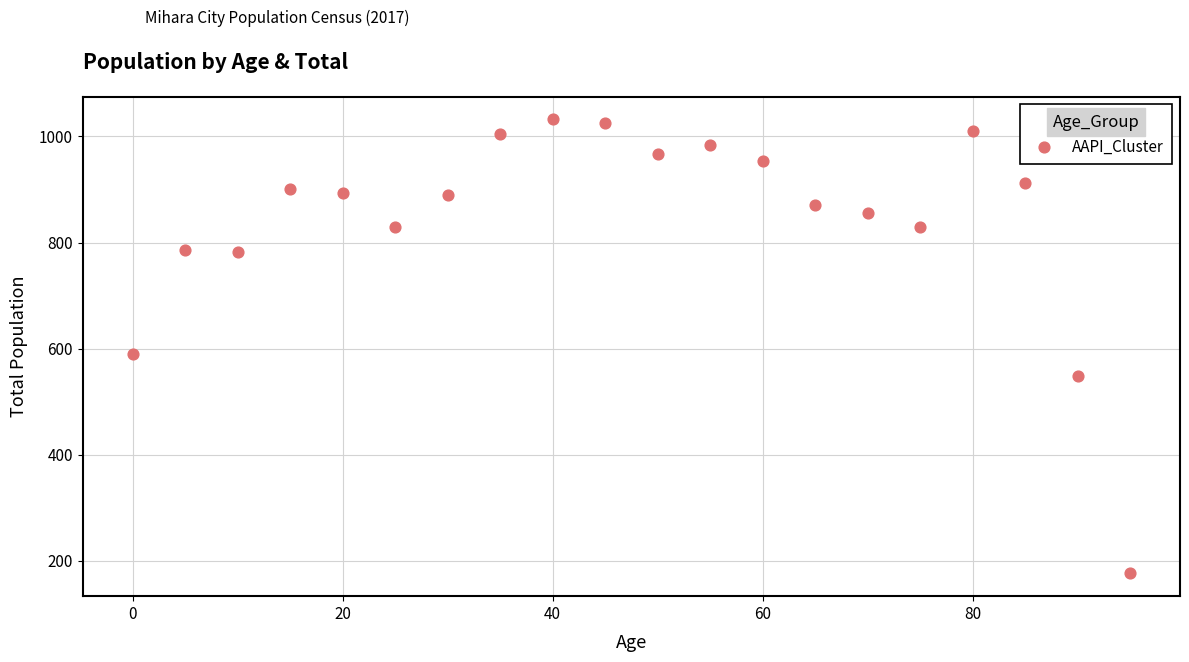

What Y value in the scatter plot is closest to 604?

590